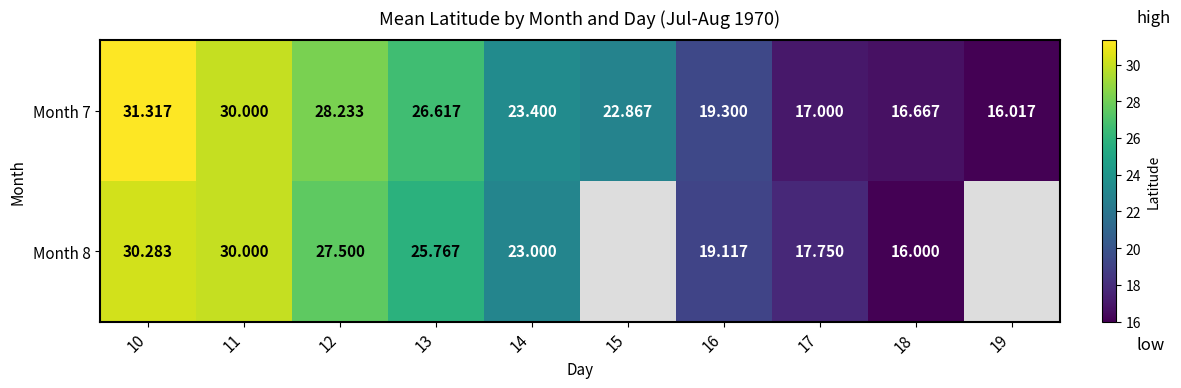

Is it true that Month 8 equals 13.9 at 14?

False